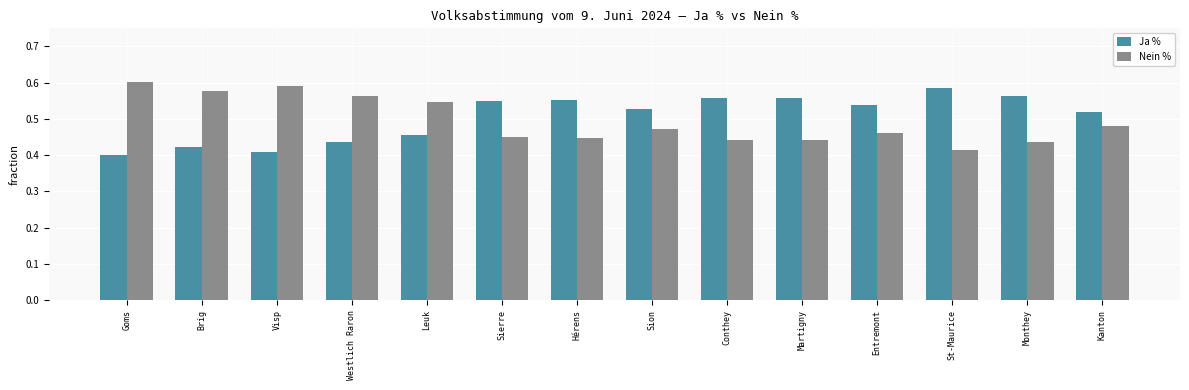

At which label does Ja % reach its peak?

St-Maurice